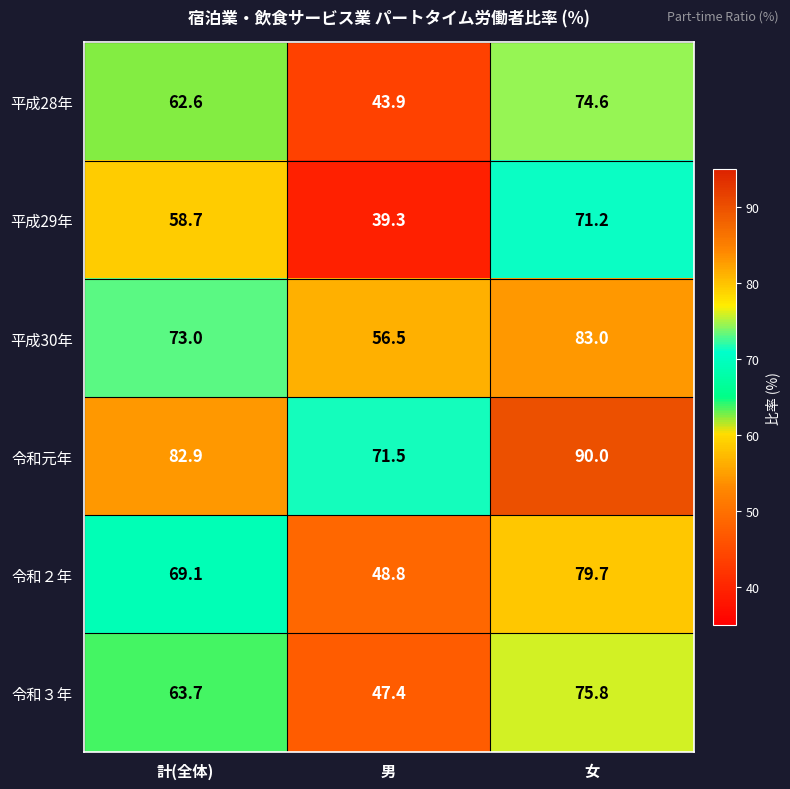

Which series changed the most between 計(全体) and 男?

令和２年